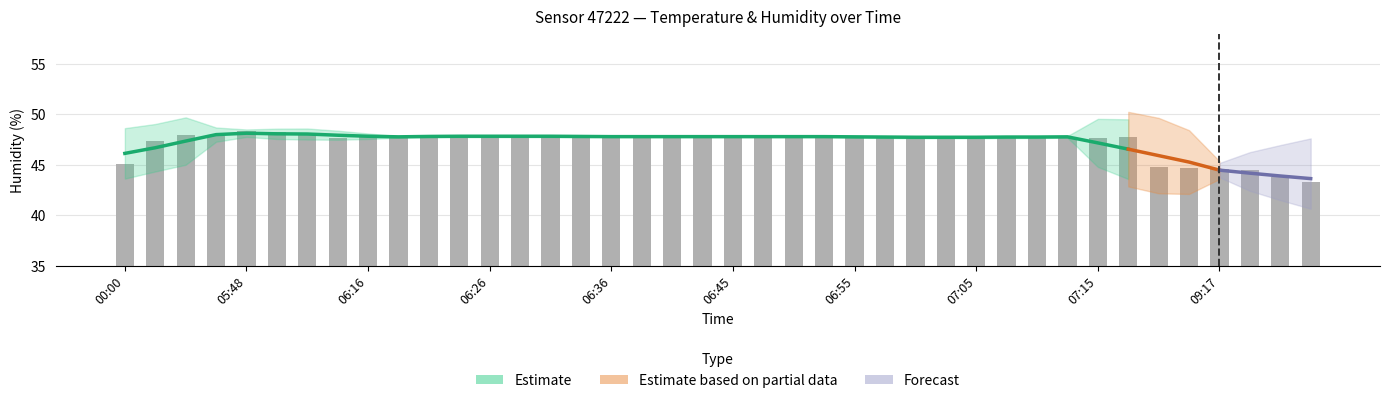

What is the change in value from 07:02 to 09:30?

-3.9